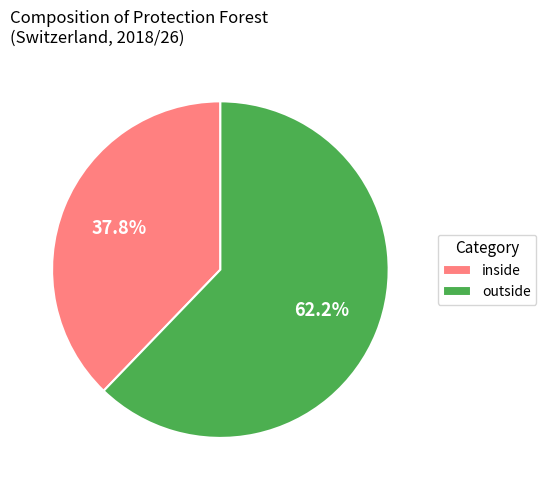

To the nearest percent, what is the combined percentage of outside and inside?

100%